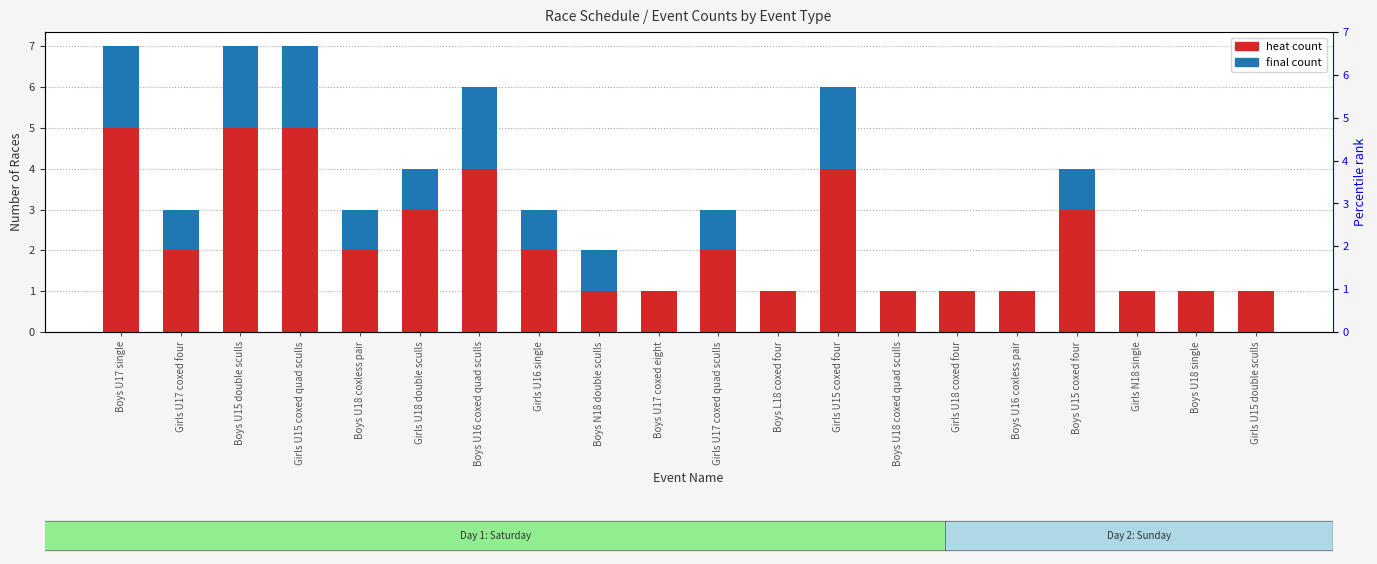

Rank the series by their average value, from highest to lowest.

heat, final